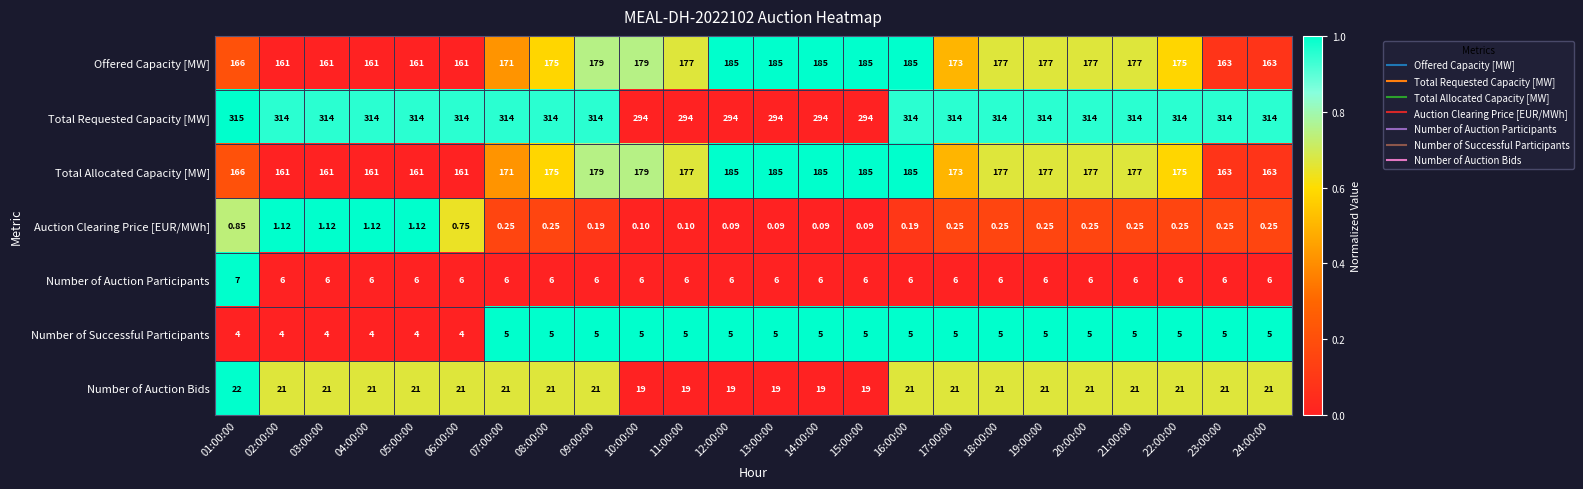

Is the value of Auction Clearing Price [EUR/MWh] at 21:00:00 greater than the value of Number of Auction Bids at 23:00:00?

No